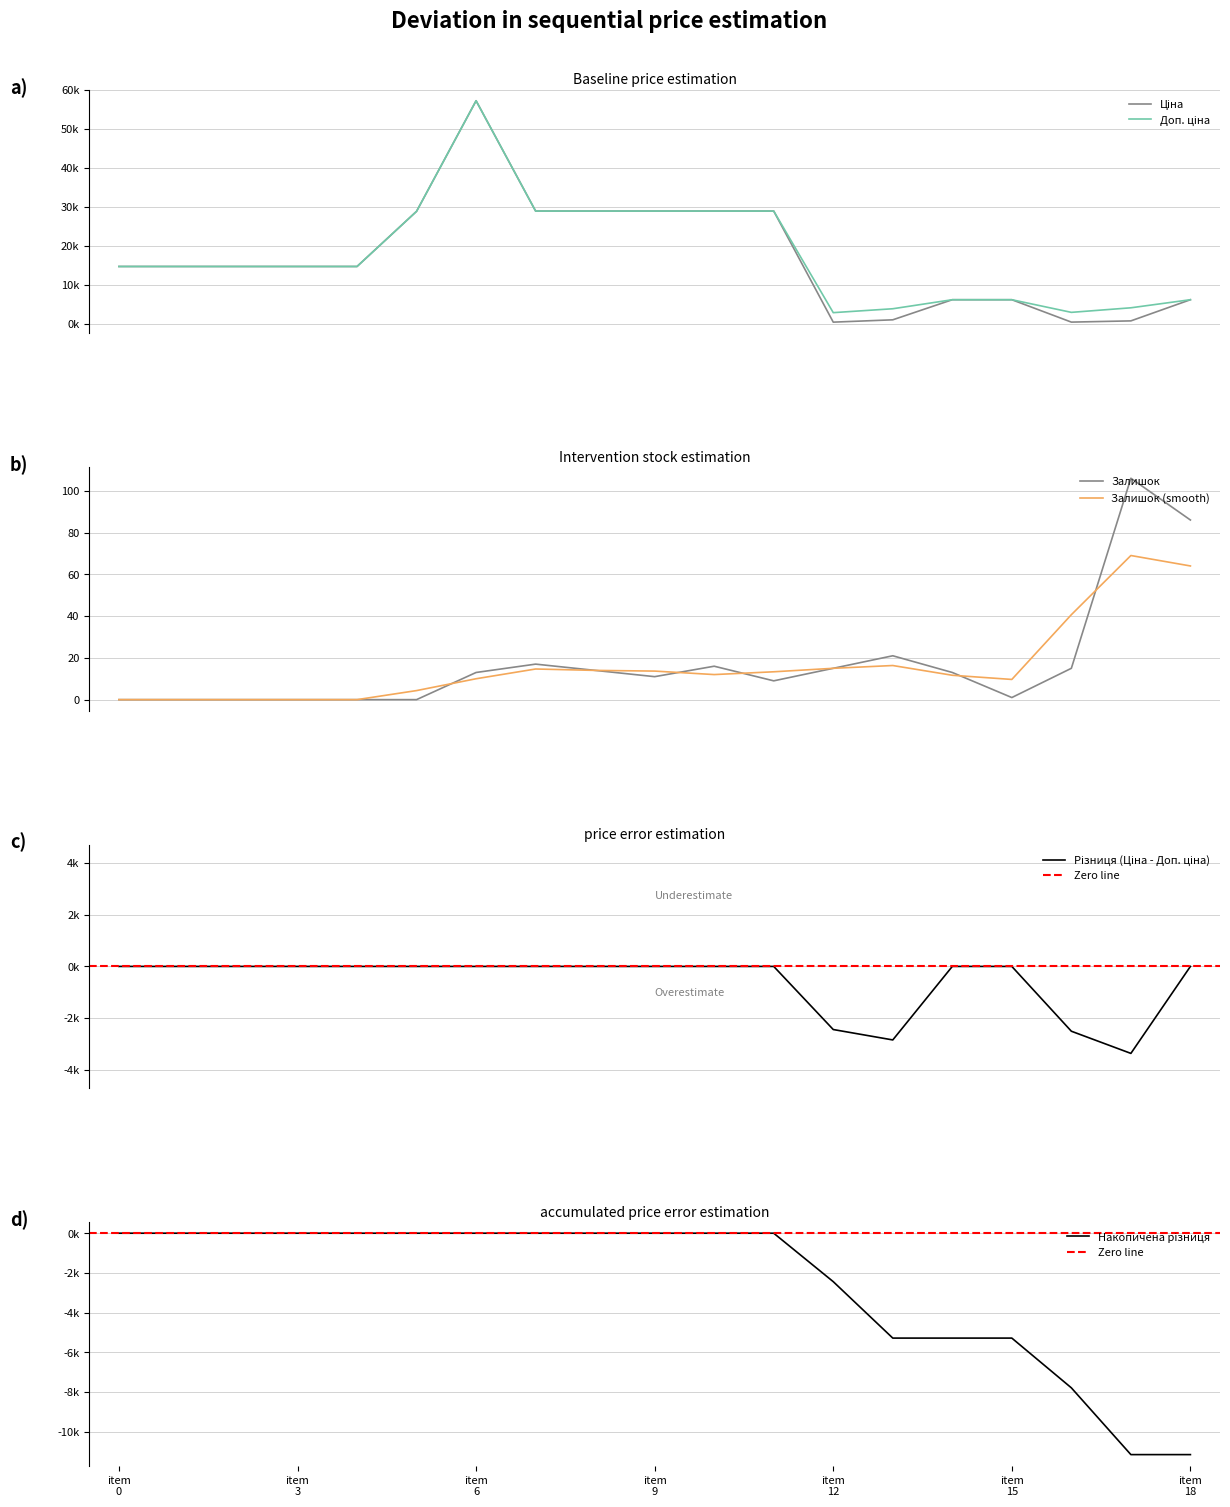

Where does the Залишок series first go above 13?

7